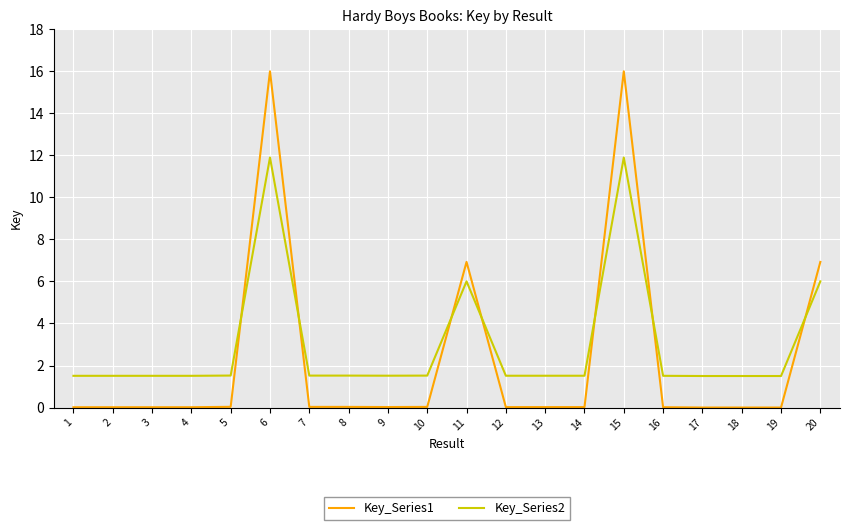

What is the value of the Key_Series2 point at the 10th from the left?

1.5